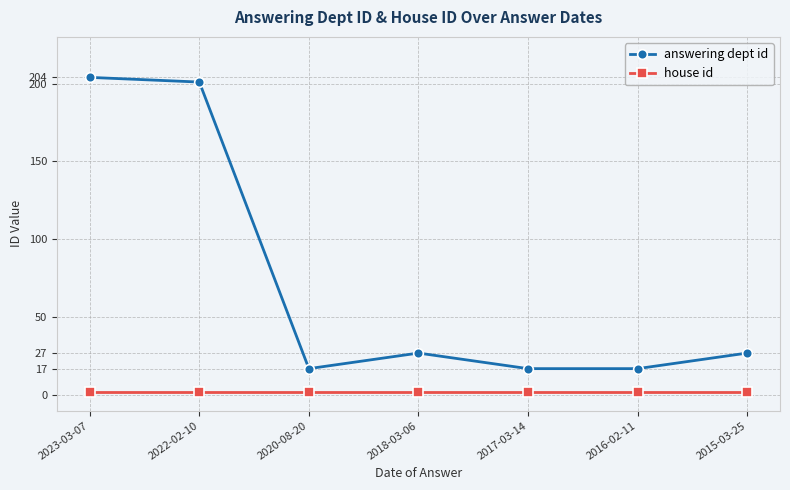

The house id series shows 2 at 2017-03-14. True or false?

True